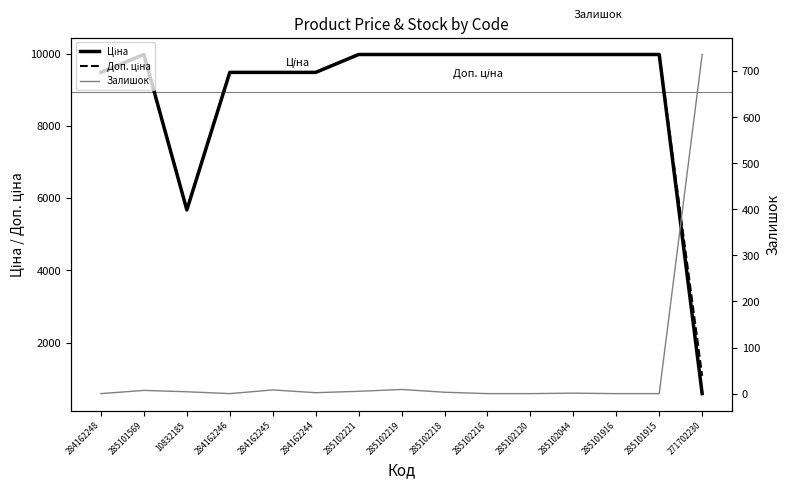

What position from the left is 285102044?

12